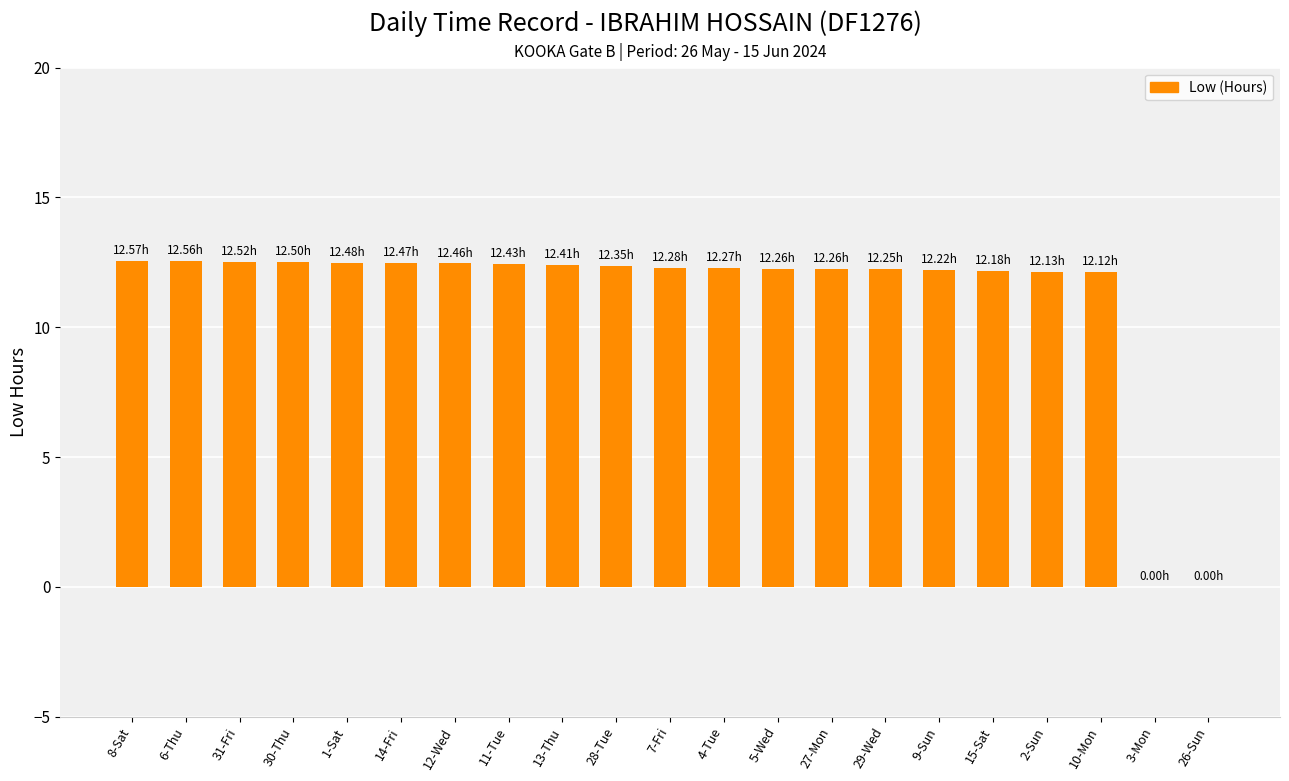

What is the sum of all values?

234.7